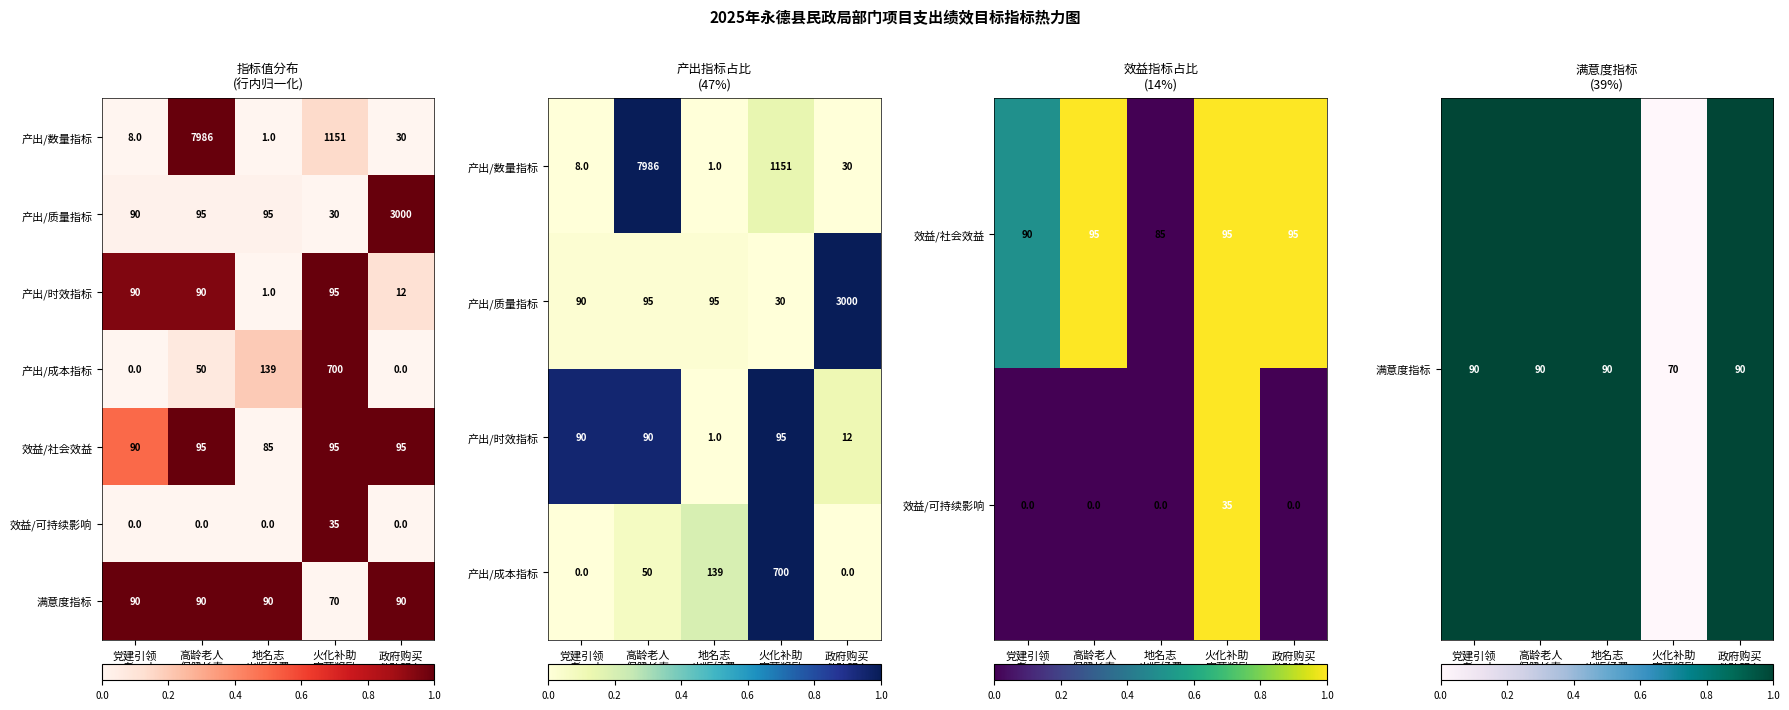

What is the average value of the 满意度指标 series?

86